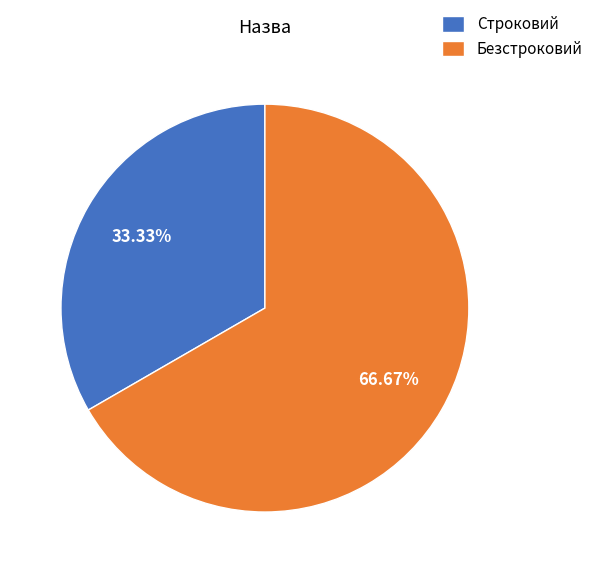

Do Строковий and Безстроковий together represent more than half of the pie?

Yes